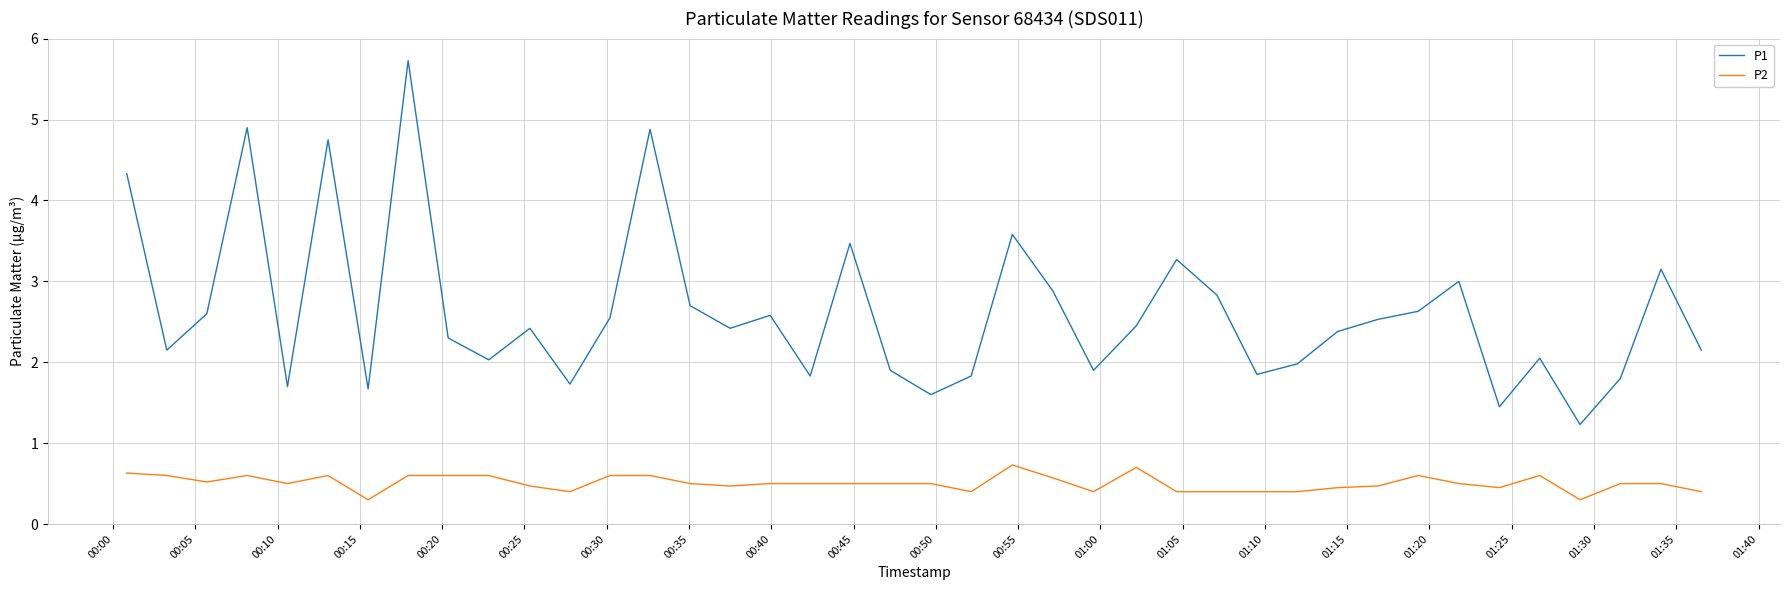

True or false: P1 and P2 cross at least once.

False